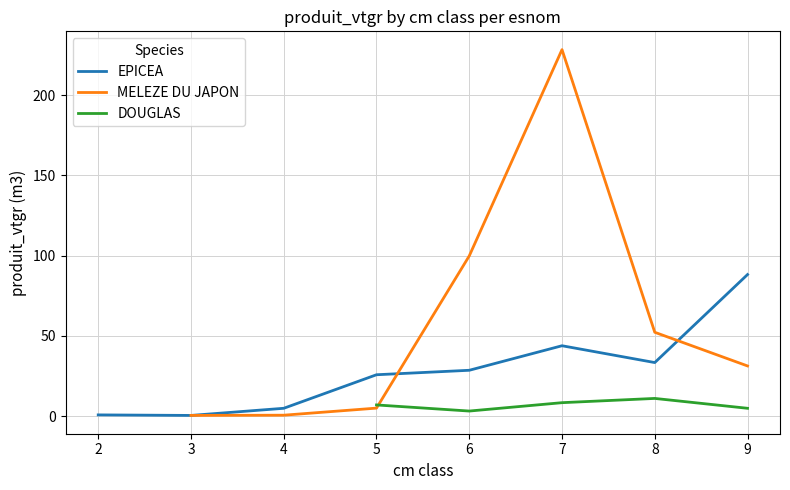

True or false: EPICEA and DOUGLAS intersect in this chart.

False